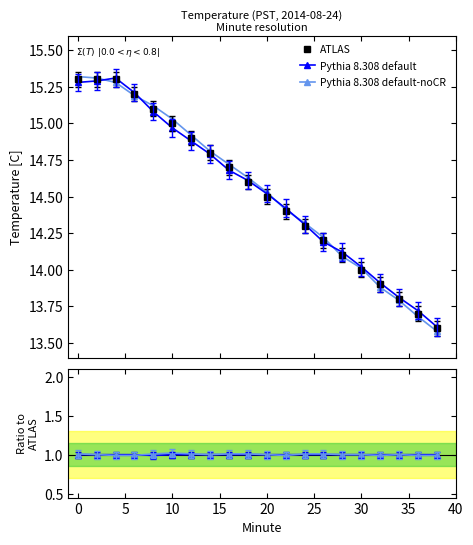

How many categories are shown in the chart?

20